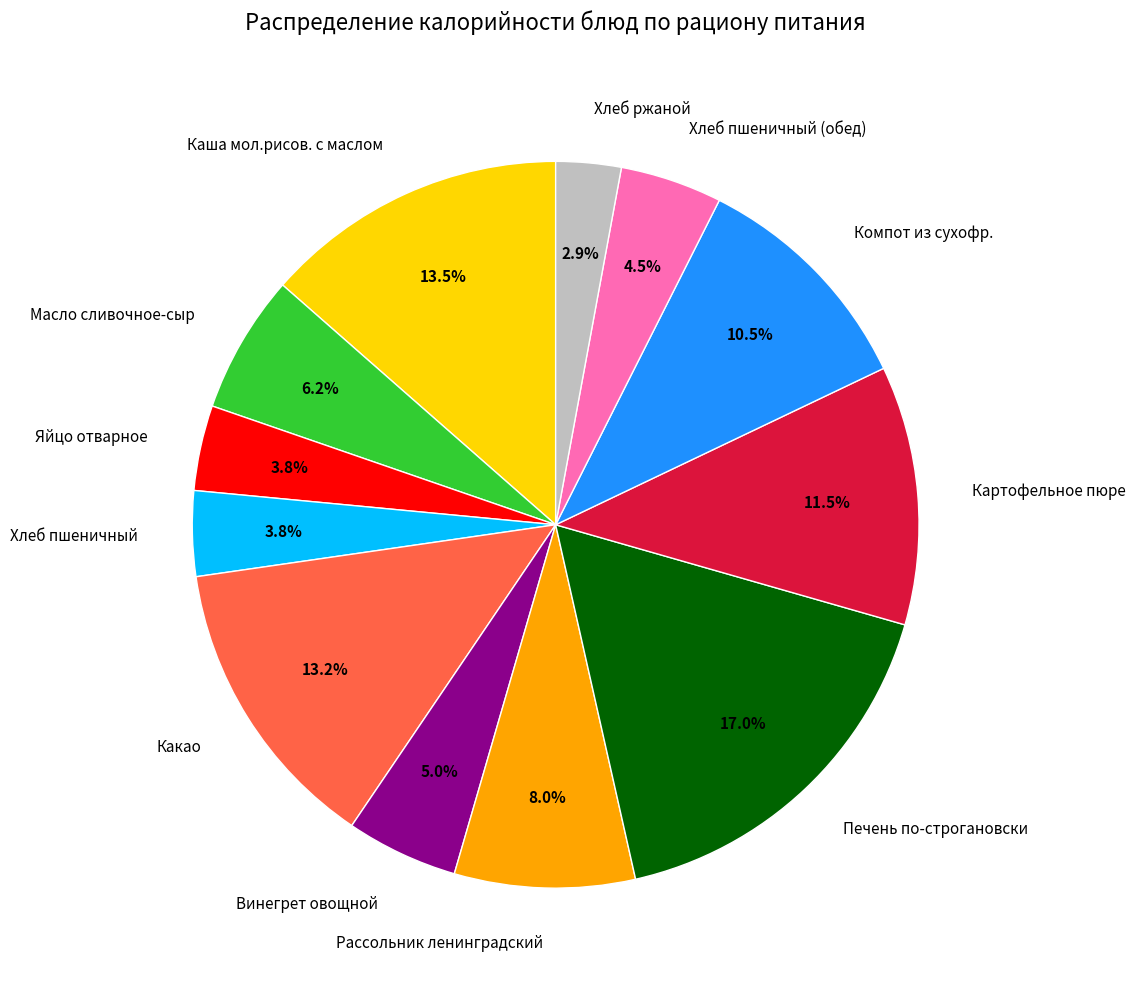

To the nearest percent, what is the combined percentage of Каша мол.рисов. с маслом and Винегрет овощной?

19%